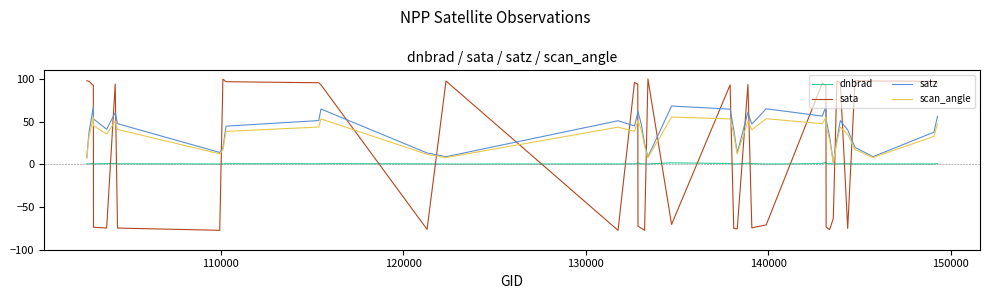

Which series has the widest spread of values?

sata